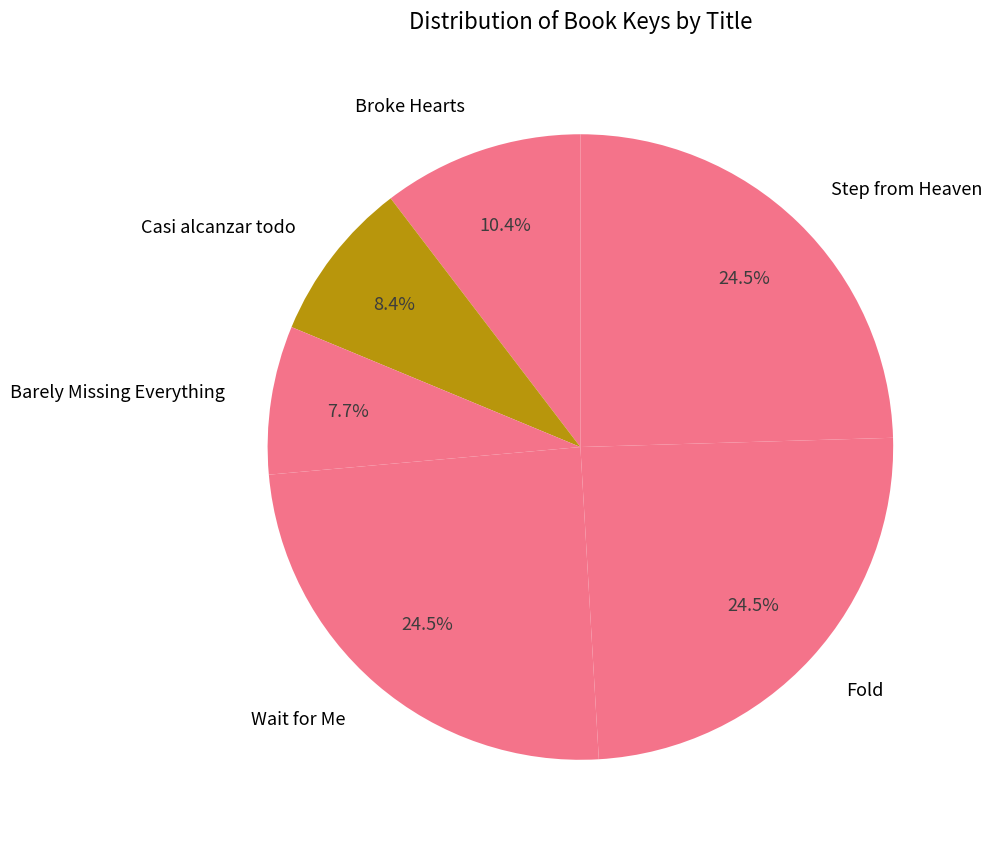

Count the number of slices in the pie.

6